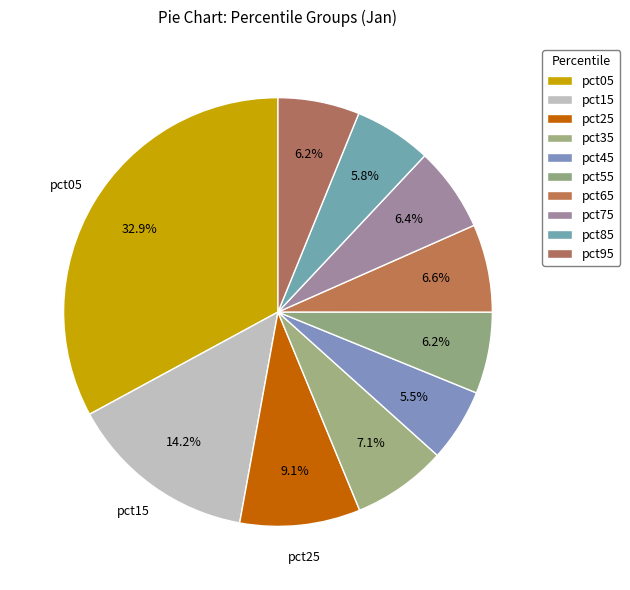

How many slices are in this pie chart?

10